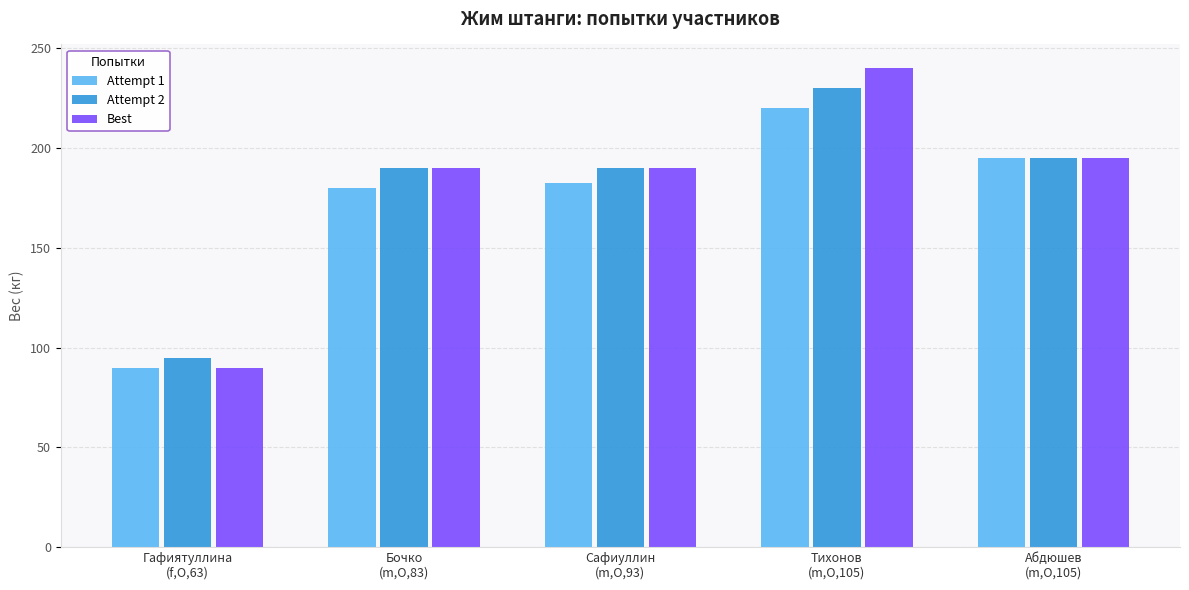

What is the difference between the Attempt 2 values at Тихонов
(m,O,105) and Гафиятуллина
(f,O,63)?

135.0